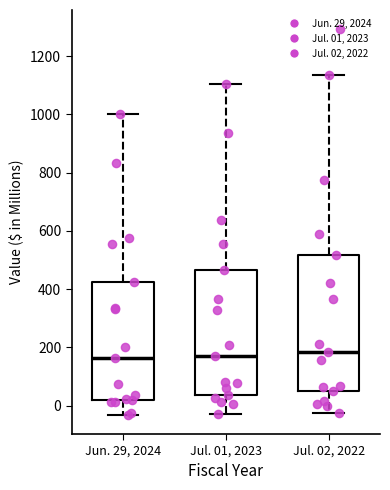

Reading left to right, transcribe this box plot: for each box, give where its median line is, the range the box spans, and where its two whiskers end, as read against the y-axis. The values are not printed on the chart, so give them approximately, as read against the axis.

Jun. 29, 2024: median 160, box 20 to 420, whiskers -40 to 1000
Jul. 01, 2023: median 180, box 40 to 460, whiskers -20 to 1100
Jul. 02, 2022: median 180, box 40 to 520, whiskers -20 to 1140